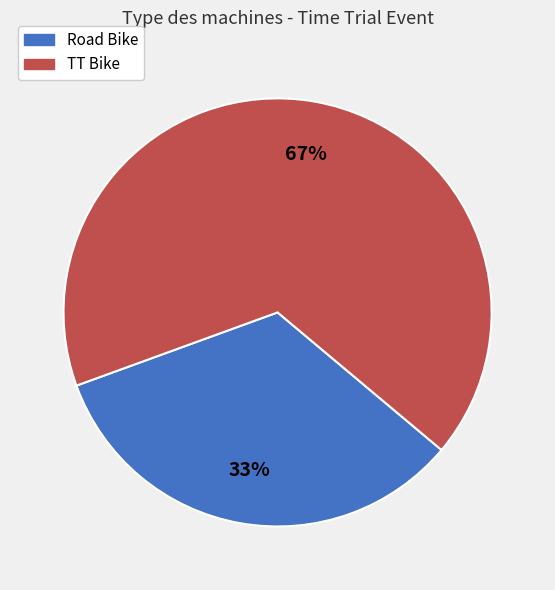

What is the majority slice?

TT Bike